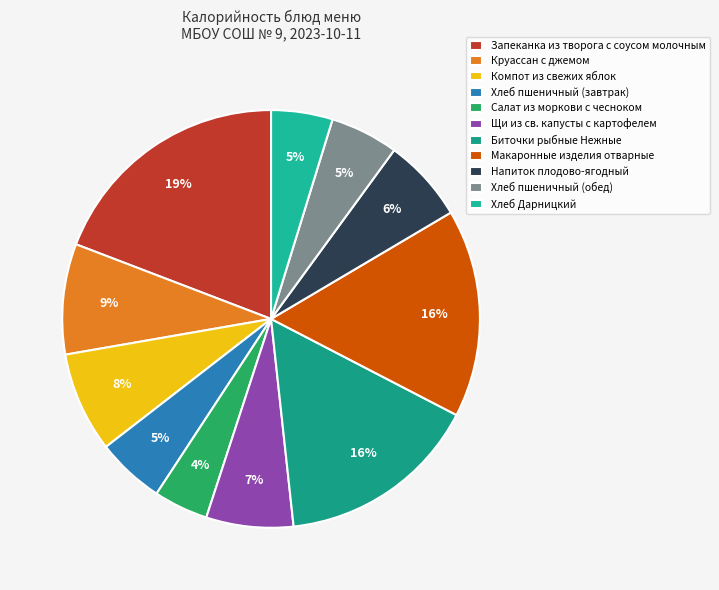

Which has a higher value, Компот из свежих яблок or Биточки рыбные Нежные?

Биточки рыбные Нежные